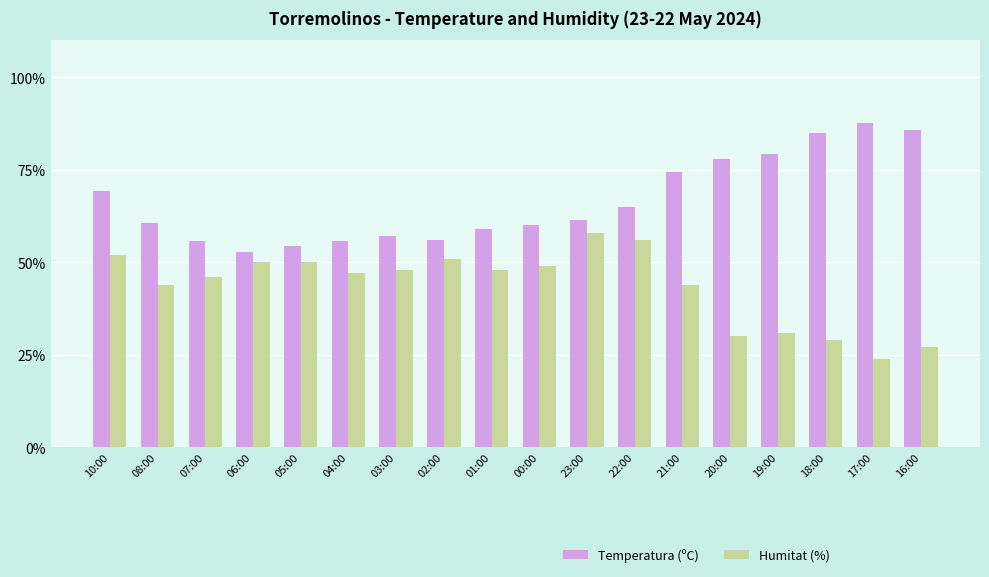

Rank the series by their average value, from highest to lowest.

Temperatura (ºC), Humitat (%)